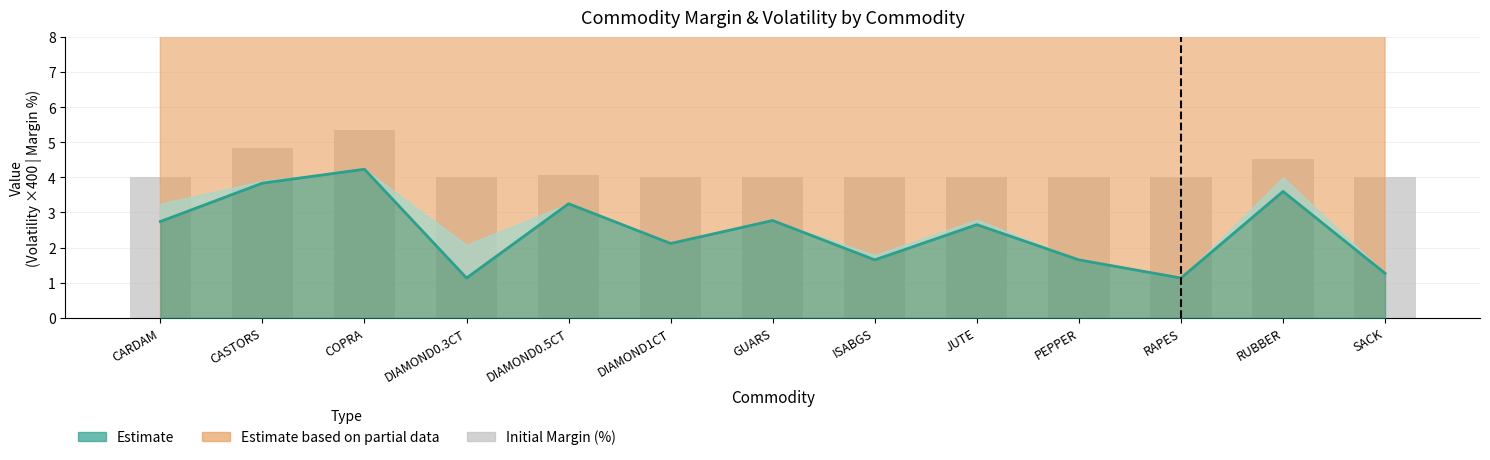

What is the spread (max minus min) of values at RAPES?

2.9